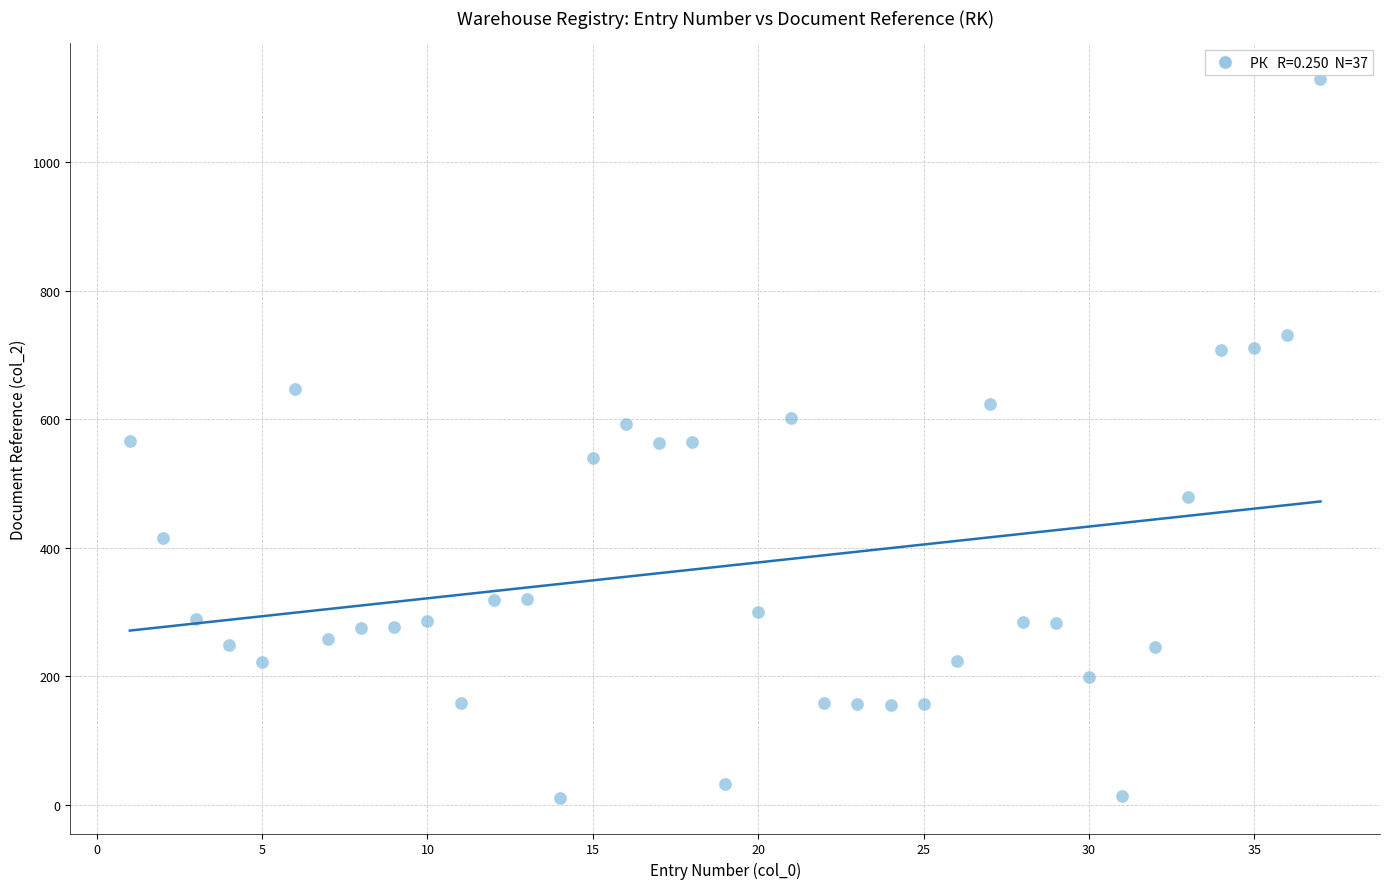

What is the range of Y values (max minus min)?

1118